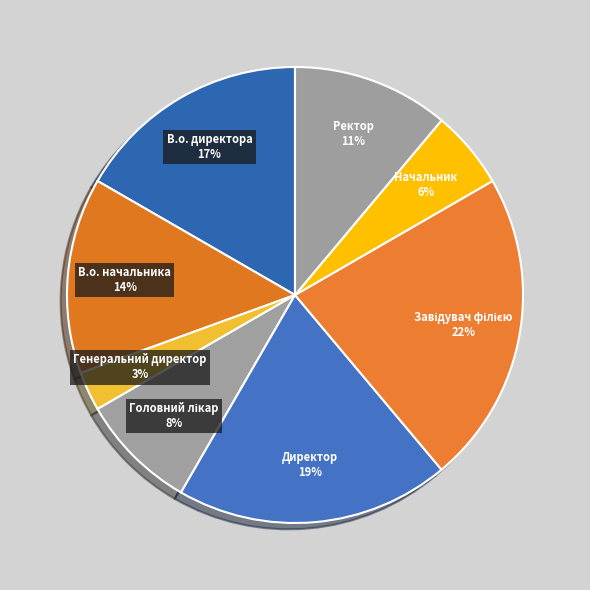

Does Начальник represent more than half of the total?

No